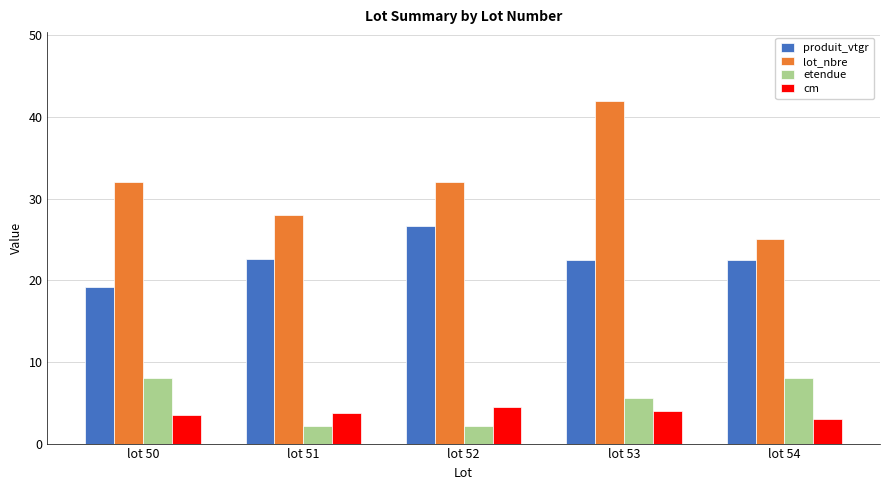

Are the bars horizontal?

No